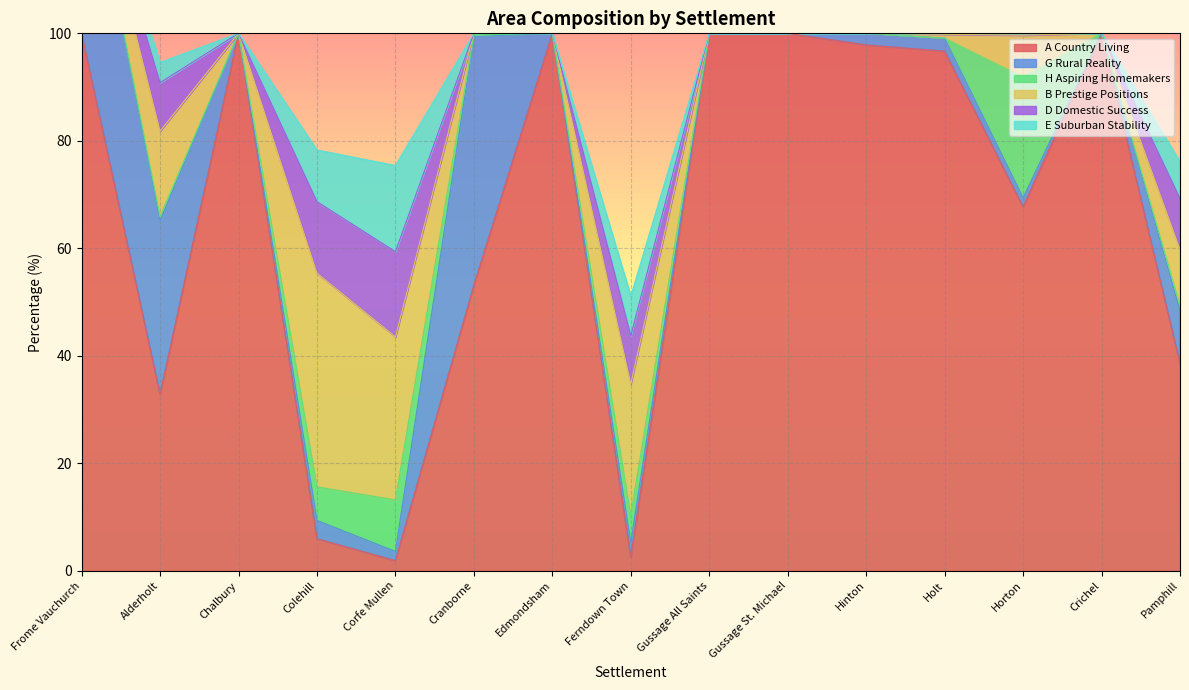

True or false: E Suburban Stability has more than 2 points higher than both neighbors.

True